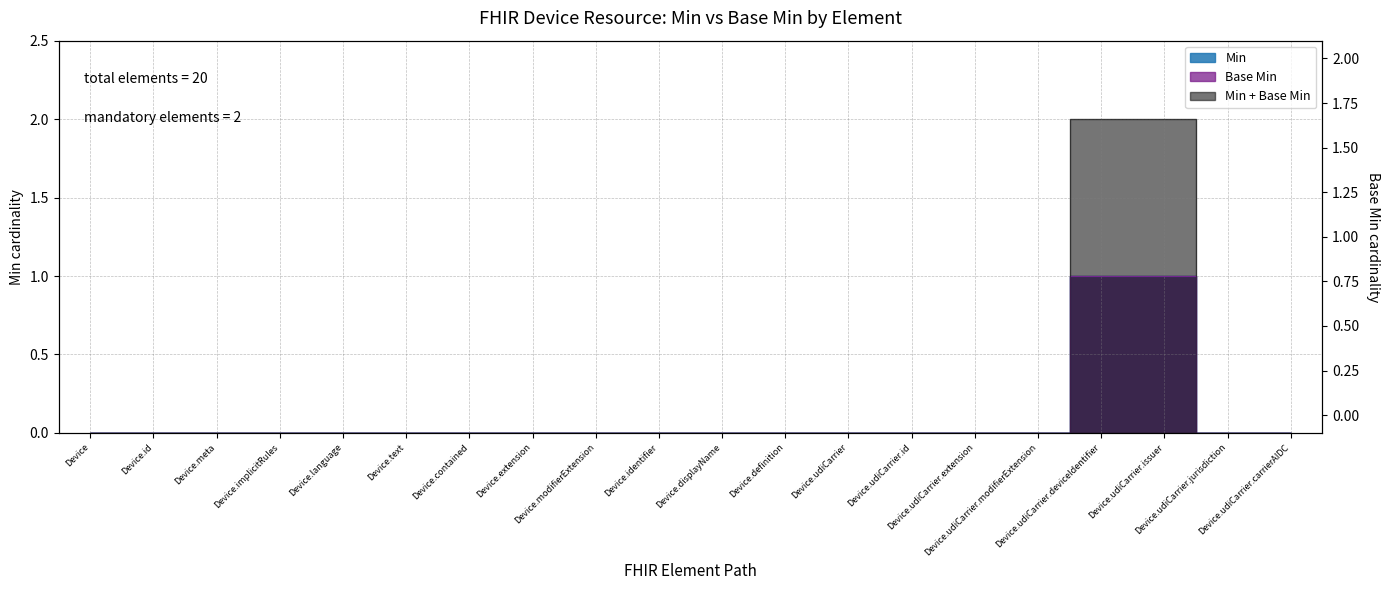

How many Base Min values are between 0 and 1?

20